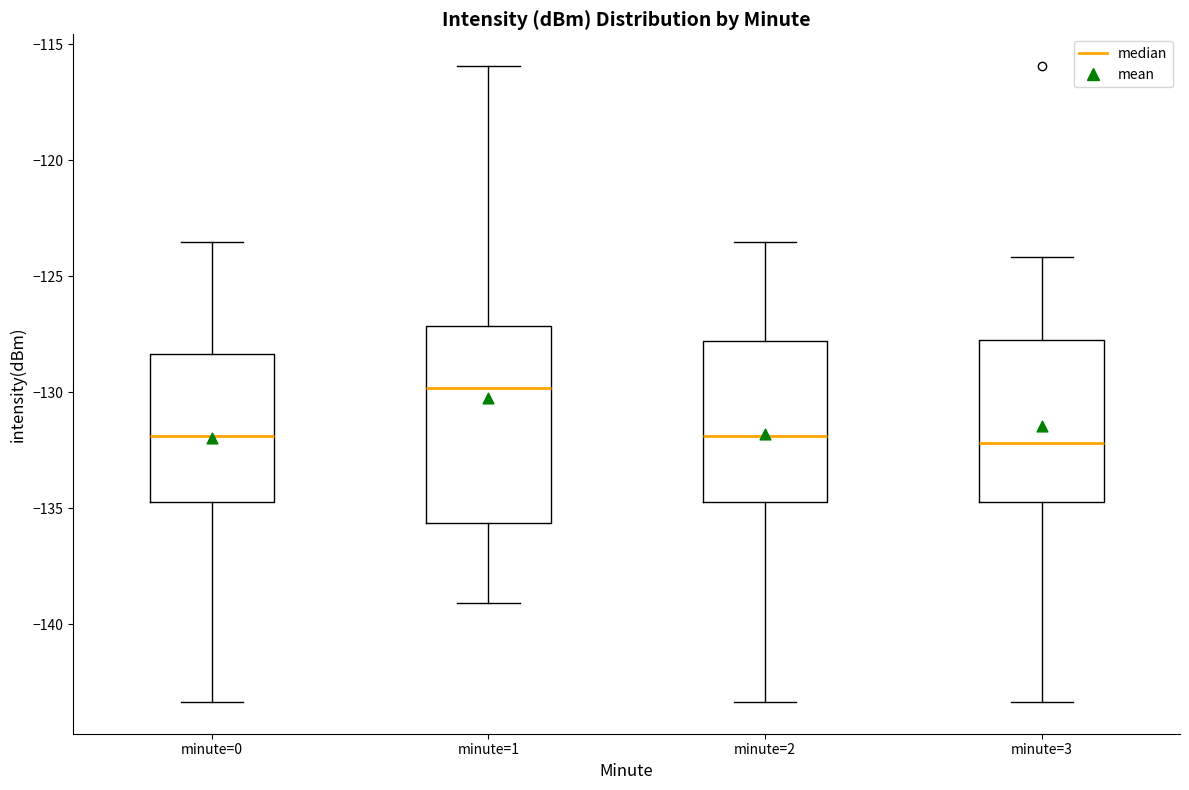

Reading left to right, transcribe this box plot: for each box, give where its median line is, the range the box spans, and where its two whiskers end, as read against the y-axis. The values are not printed on the chart, so give them approximately, as read against the axis.

minute=0: median -132.0, box -134.5 to -128.5, whiskers -143.5 to -123.5
minute=1: median -130.0, box -135.5 to -127.0, whiskers -139.0 to -116.0
minute=2: median -132.0, box -134.5 to -128.0, whiskers -143.5 to -123.5
minute=3: median -132.0, box -134.5 to -127.5, whiskers -143.5 to -124.0